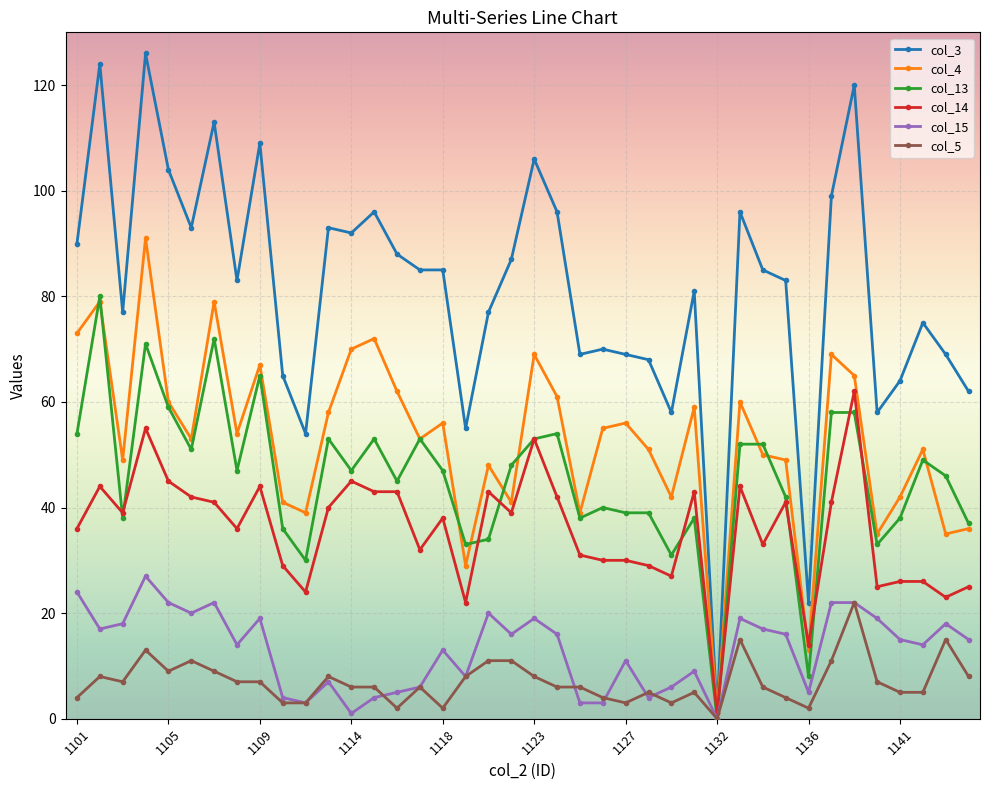

Rank the series by their maximum value, from lowest to highest.

col_5, col_15, col_14, col_13, col_4, col_3